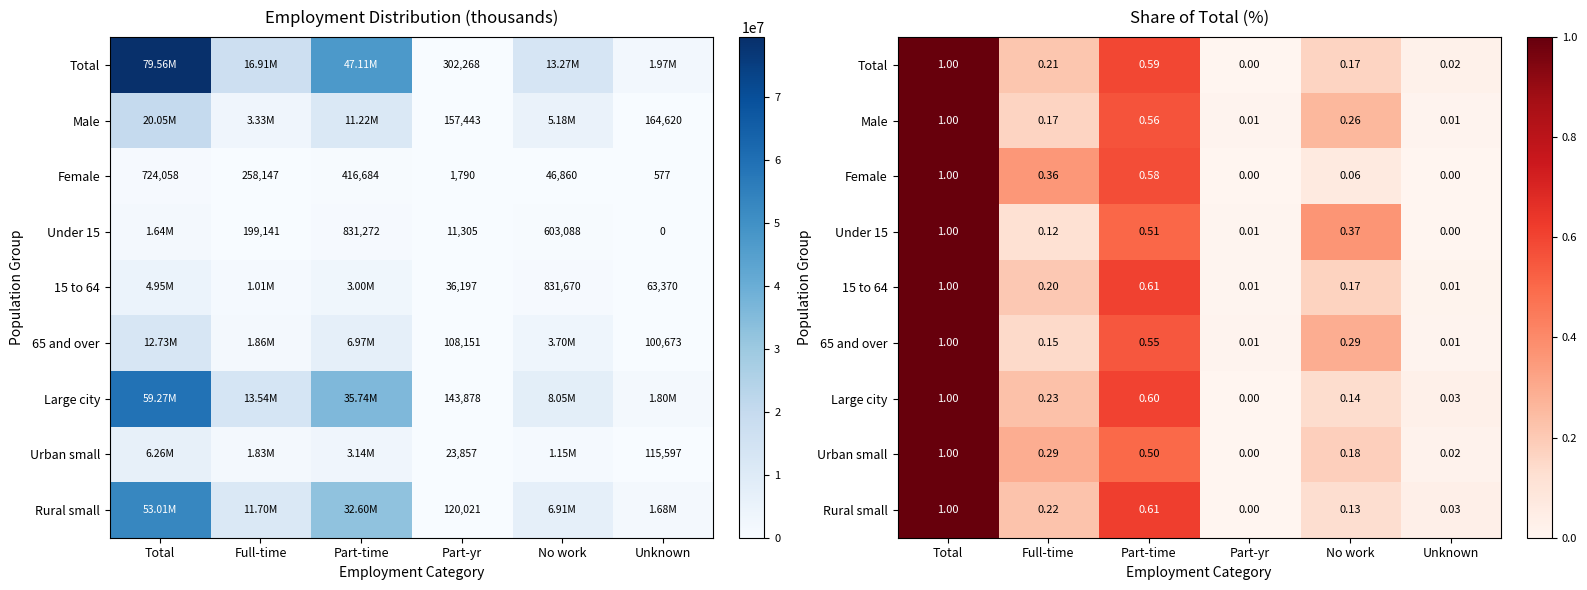

The value of Under 15 at Part-yr is 0.0. True or false?

False